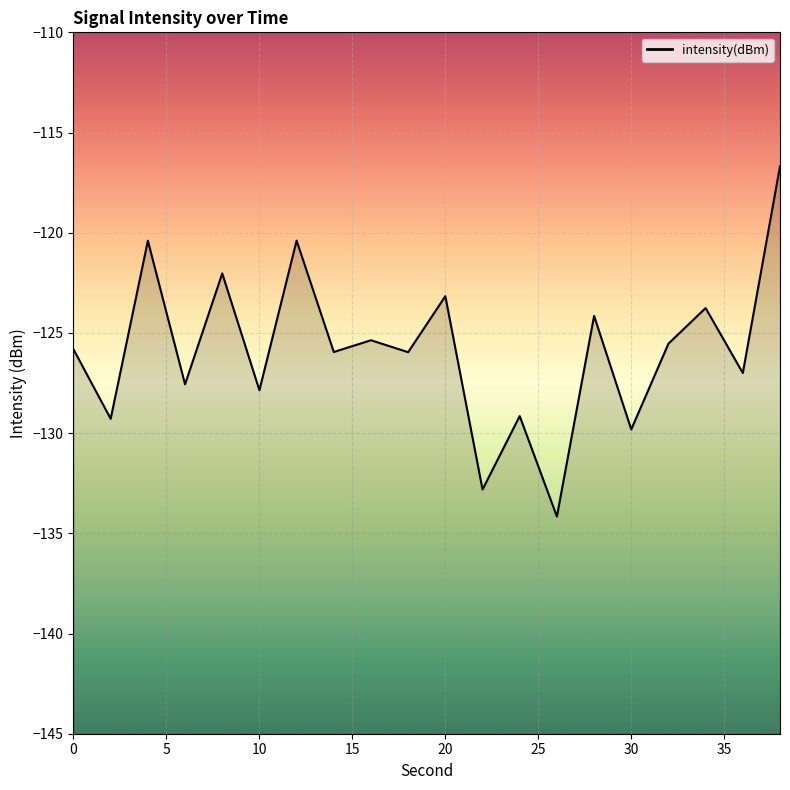

What is the approximate value at 4?

-120.4